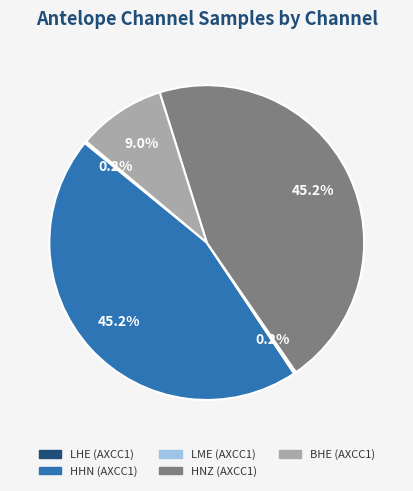

Combined, do HHN (AXCC1) and BHE (AXCC1) account for over 50%?

Yes